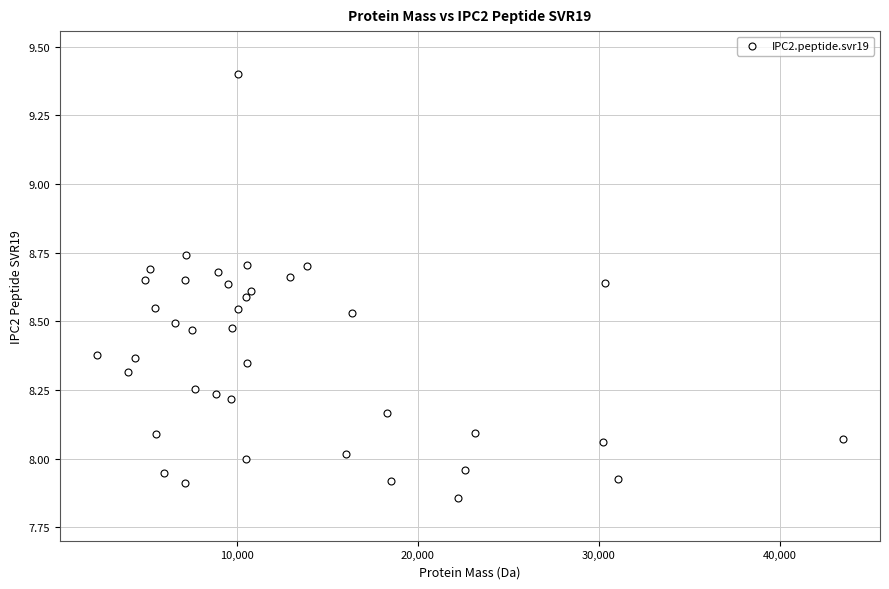

What is the range of X values (max minus min)?

41178.6